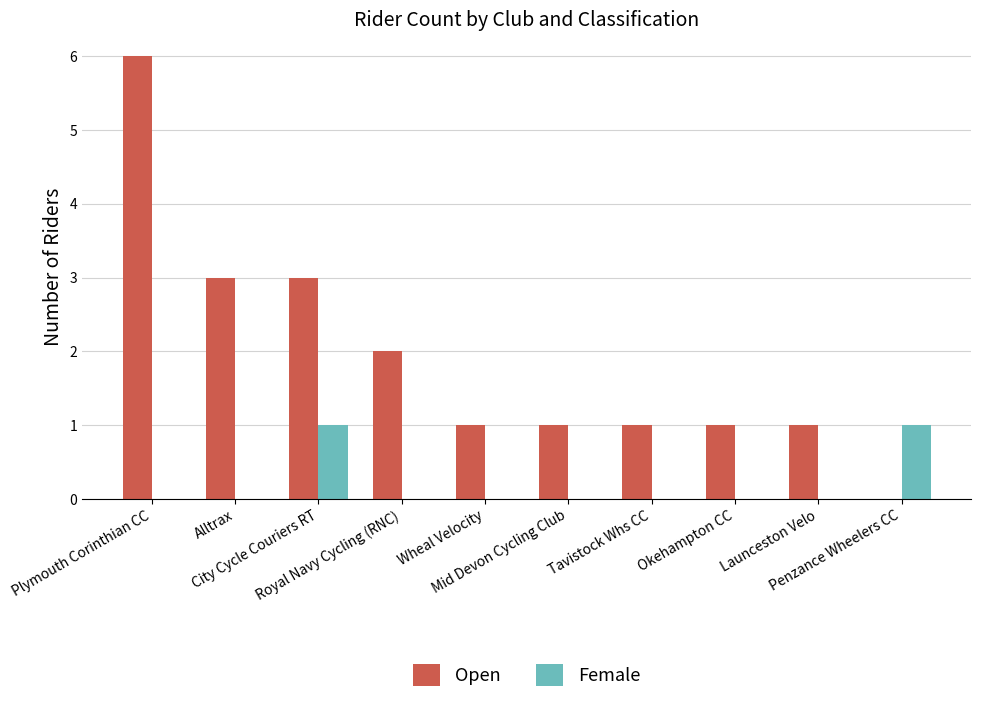

Reading left to right, transcribe all the data shown in this chart.

Open: Plymouth Corinthian CC=6	Alltrax=3	City Cycle Couriers RT=3	Royal Navy Cycling (RNC)=2	Wheal Velocity=1	Mid Devon Cycling Club=1	Tavistock Whs CC=1	Okehampton CC=1	Launceston Velo=1	Penzance Wheelers CC=0
Female: Plymouth Corinthian CC=0	Alltrax=0	City Cycle Couriers RT=1	Royal Navy Cycling (RNC)=0	Wheal Velocity=0	Mid Devon Cycling Club=0	Tavistock Whs CC=0	Okehampton CC=0	Launceston Velo=0	Penzance Wheelers CC=1